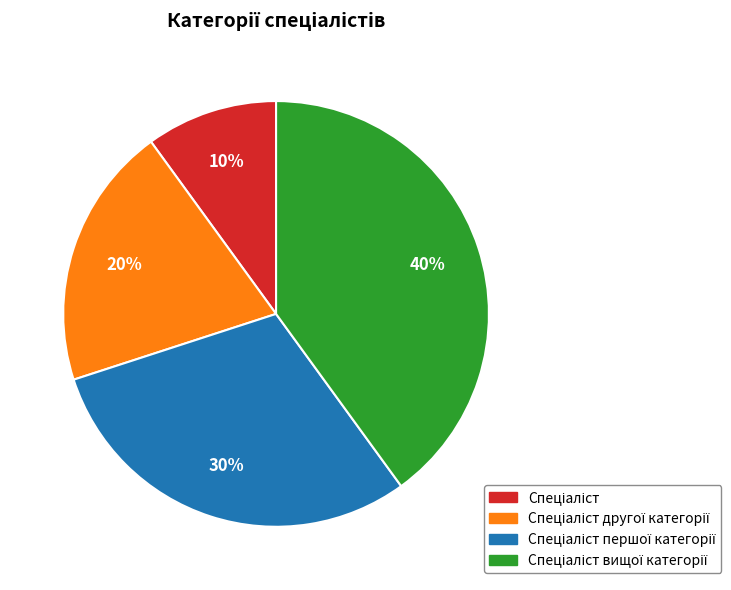

Is there a majority slice in this chart?

No